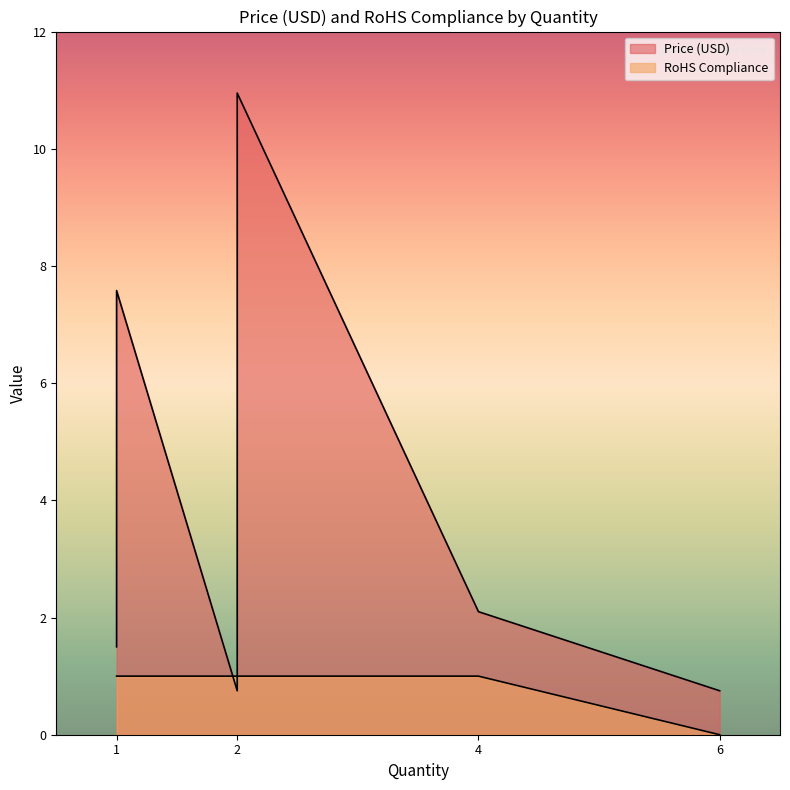

Which series has the largest total across all categories?

Price (USD)